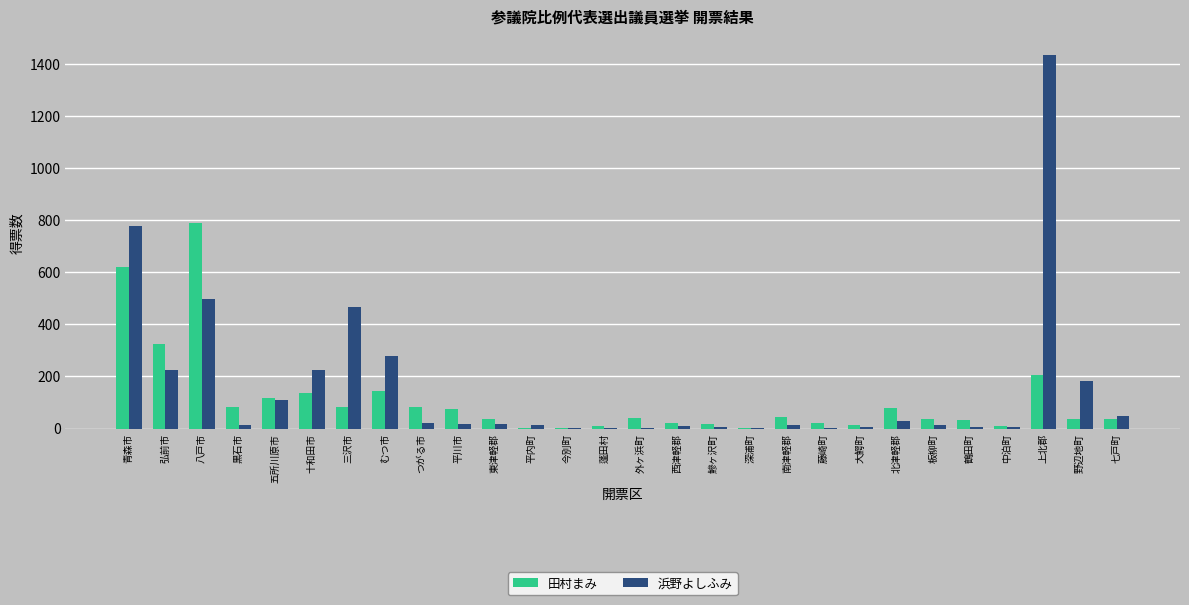

What is the maximum value shown in the chart?

1435